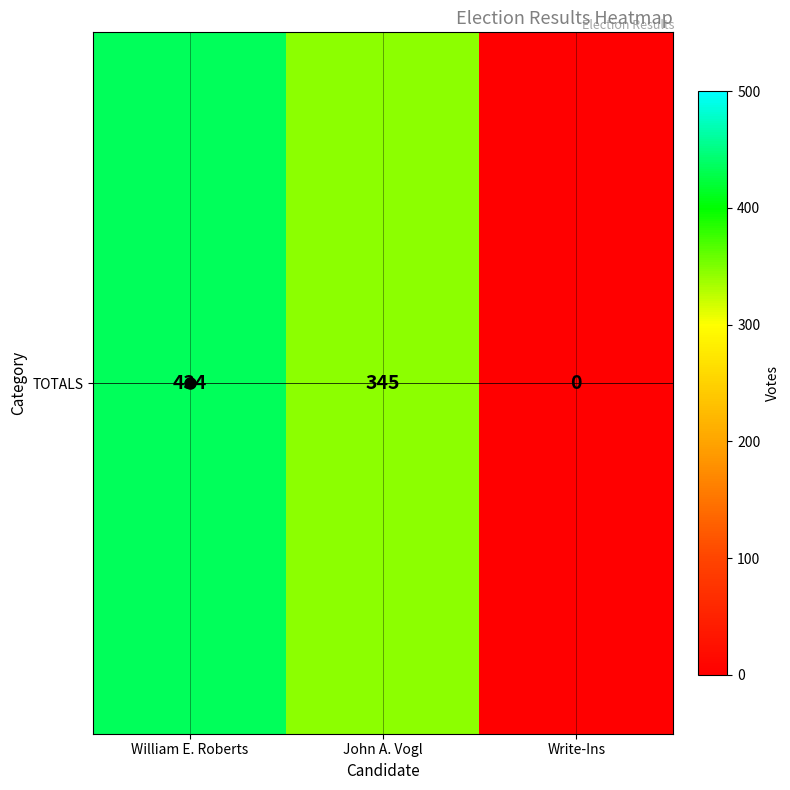

Where does the data first go above 345?

William E. Roberts